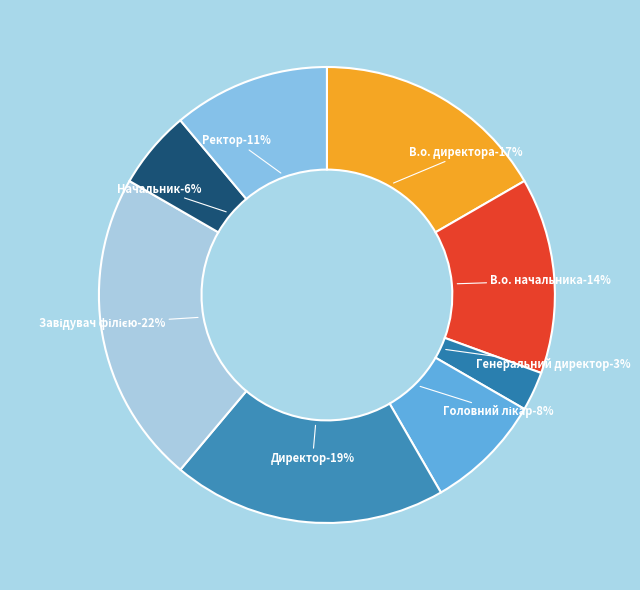

What percentage is NOT represented by Начальник?

94.4%